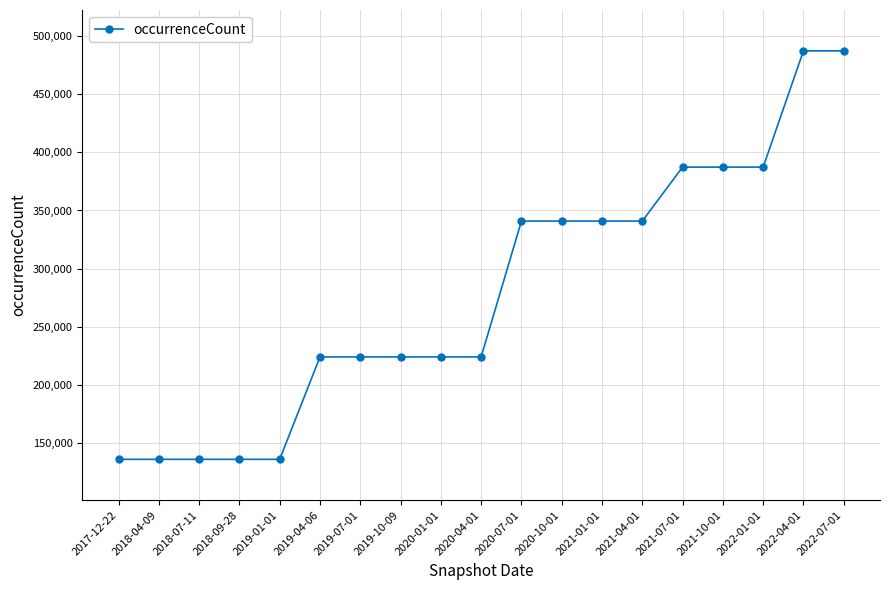

Does the chart have visible grid lines?

Yes